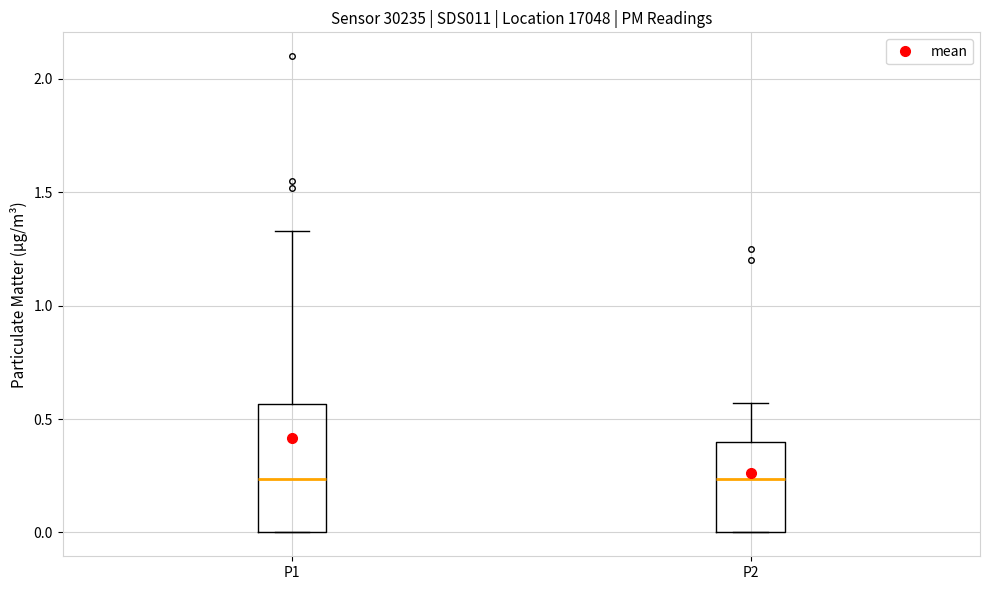

Where does the median line of the box for P1 sit on the y-axis? The values are not printed on the chart, so give them approximately, as read against the axis.

0.25